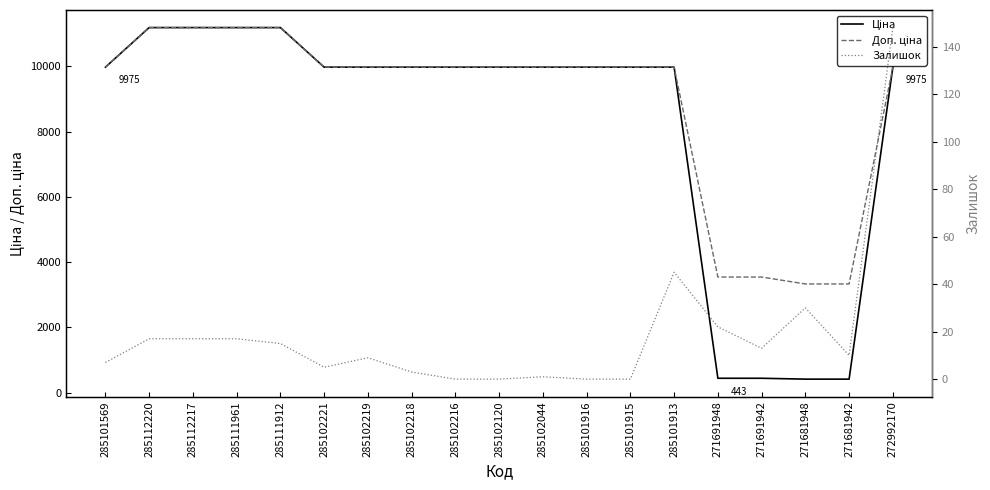

True or false: Залишок has a value of 9.9 at 285112220.

False